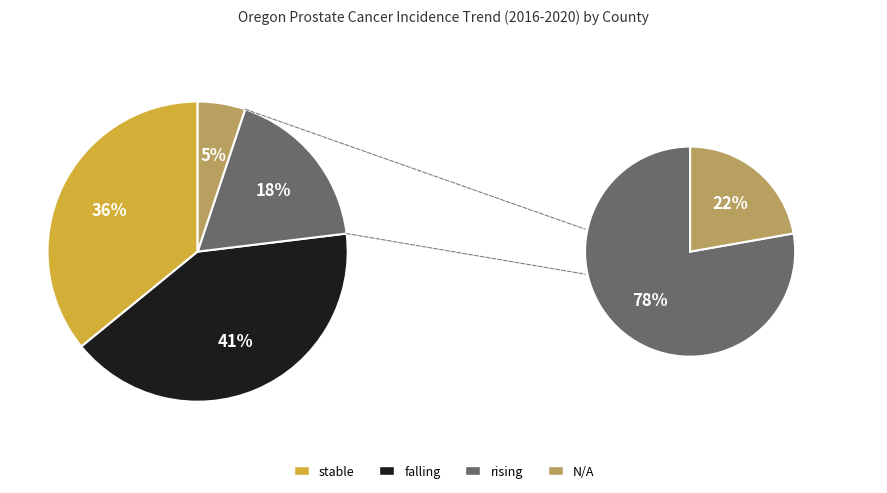

To the nearest percent, what percentage of the pie is stable?

36%